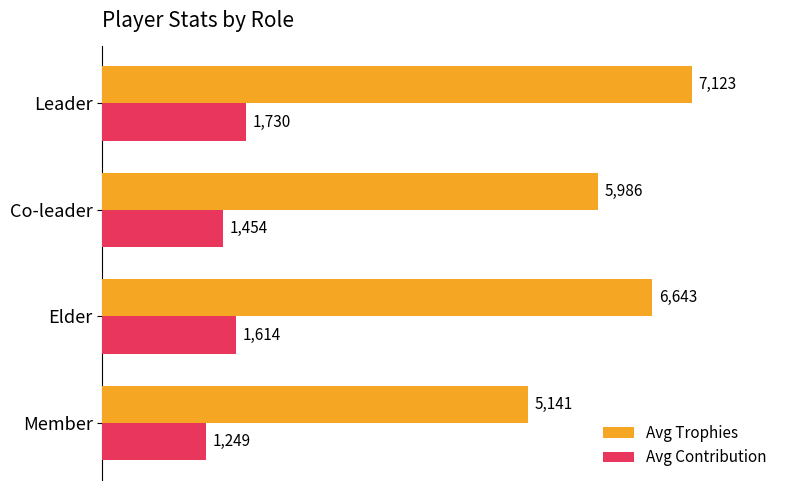

Count the number of data series in this chart.

2